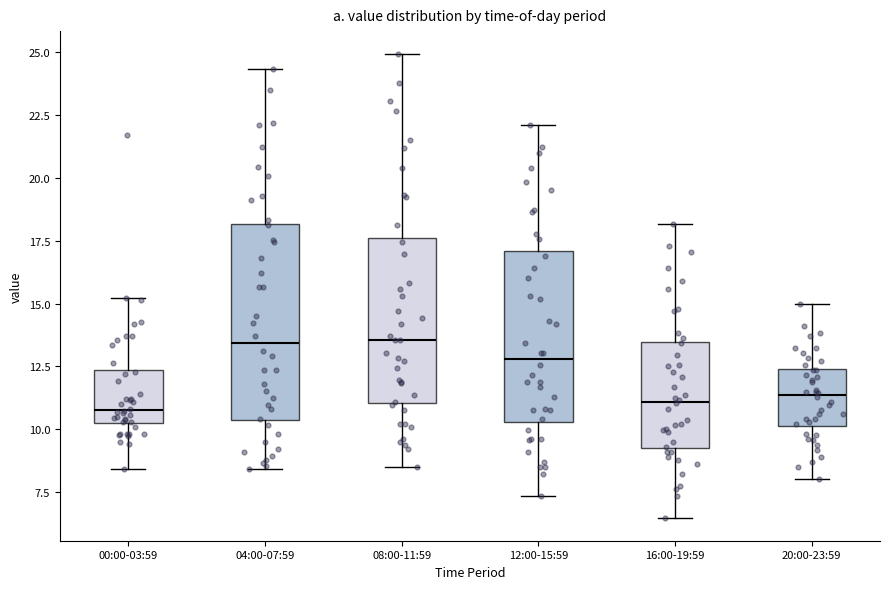

Reading left to right, read every box against the y-axis: the position of its median line, the range the box covers, and the ends of its whiskers. The values are not printed on the chart, so give them approximately, as read against the axis.

00:00-03:59: median 11.0, box 10.5 to 12.5, whiskers 8.5 to 15.0
04:00-07:59: median 13.5, box 10.5 to 18.0, whiskers 8.5 to 24.5
08:00-11:59: median 13.5, box 11.0 to 17.5, whiskers 8.5 to 25.0
12:00-15:59: median 13.0, box 10.5 to 17.0, whiskers 7.5 to 22.0
16:00-19:59: median 11.0, box 9.5 to 13.5, whiskers 6.5 to 18.0
20:00-23:59: median 11.5, box 10.0 to 12.5, whiskers 8.0 to 15.0